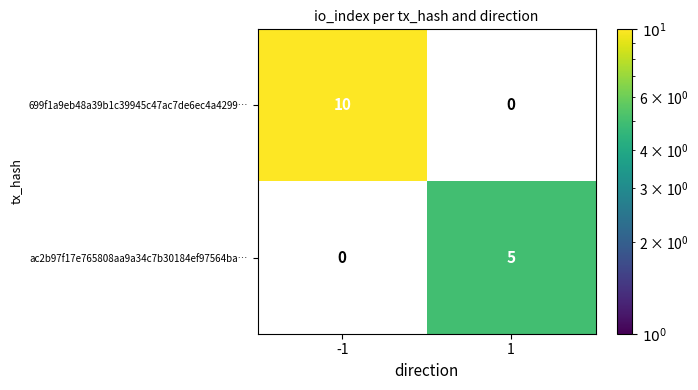

Is it true that 699f1a9eb48a39b1c39945c47ac7de6ec4a4299… equals 15 at -1?

False